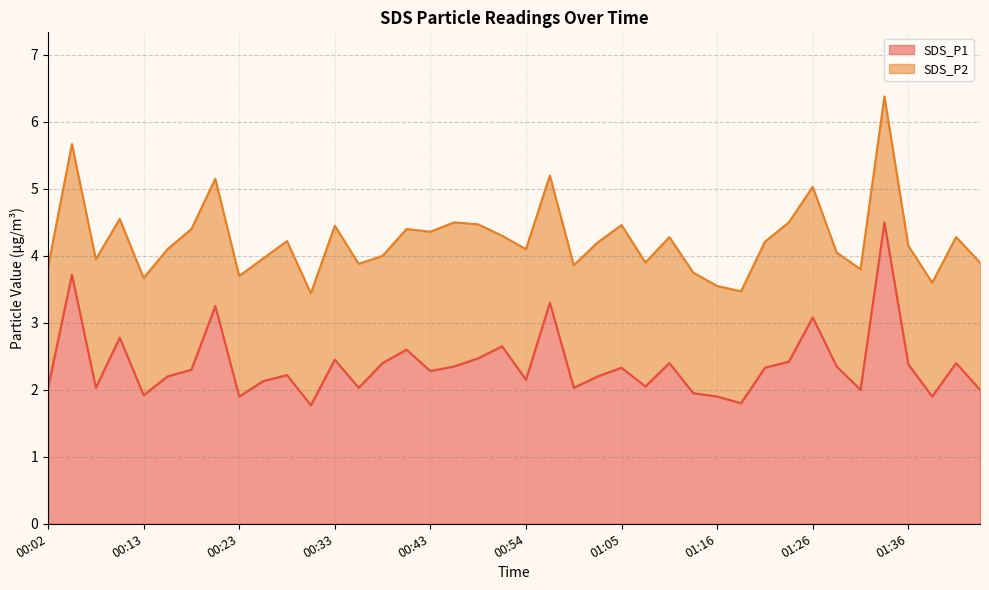

What is the value of the 34th point from the left?

2.4